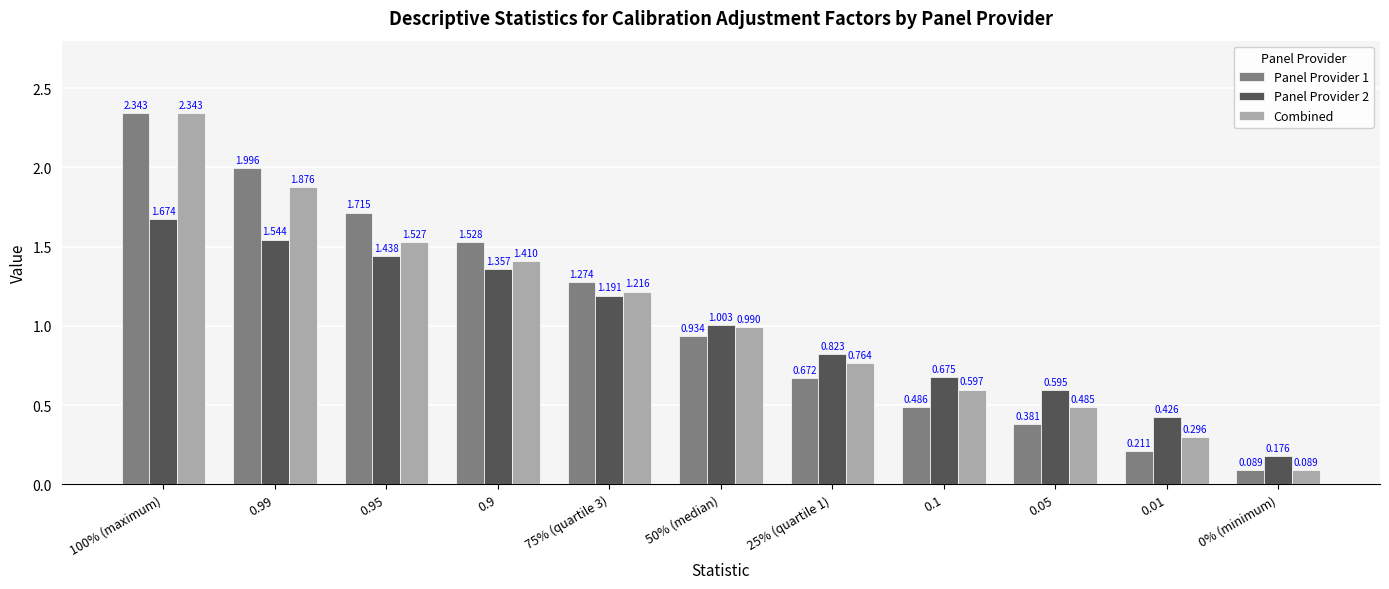

Which series has the largest total across all categories?

Panel Provider 1